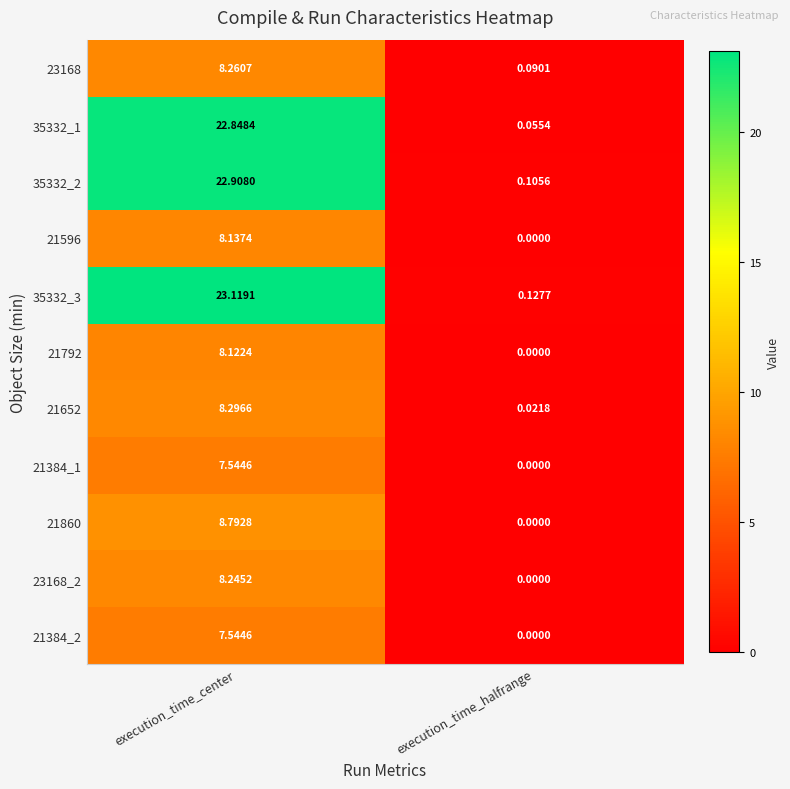

How many distinct data groups are displayed?

11